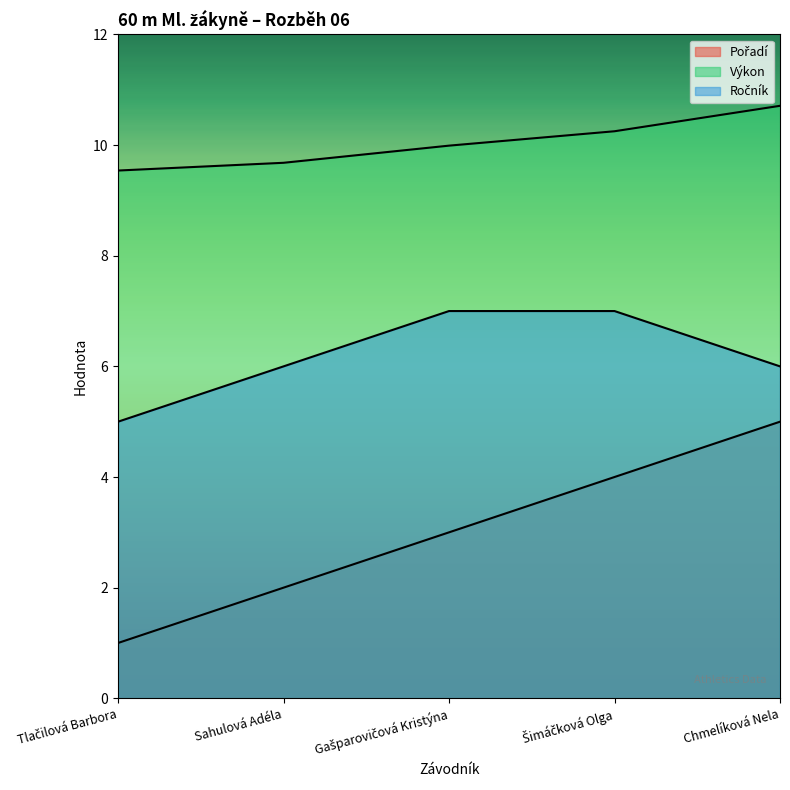

True or false: Pořadí and Výkon intersect in this chart.

False